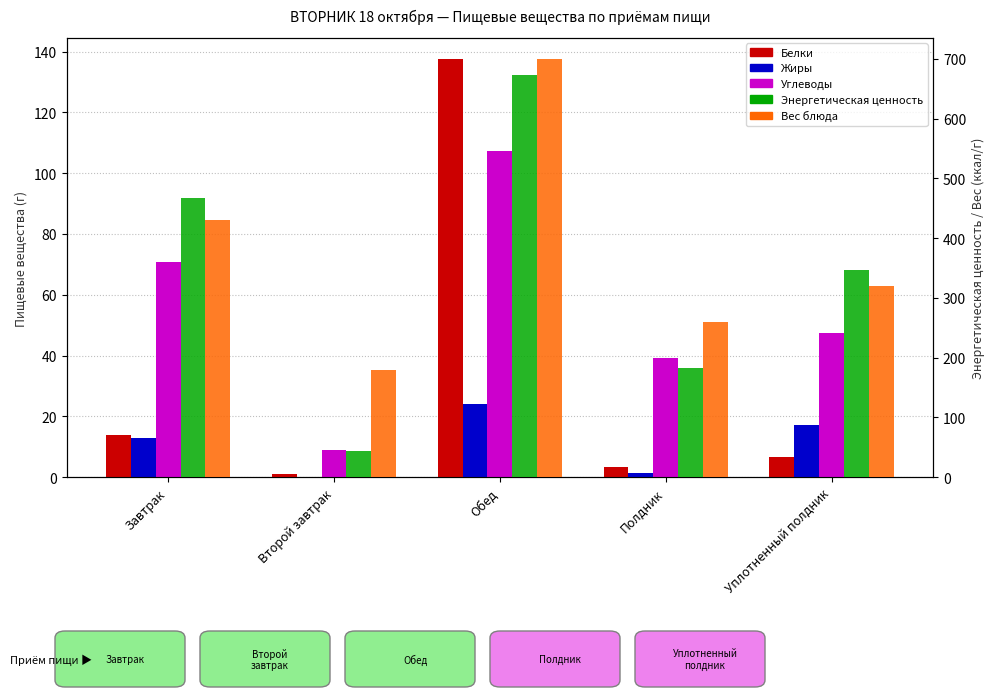

Which series has the largest total across all categories?

Вес блюда